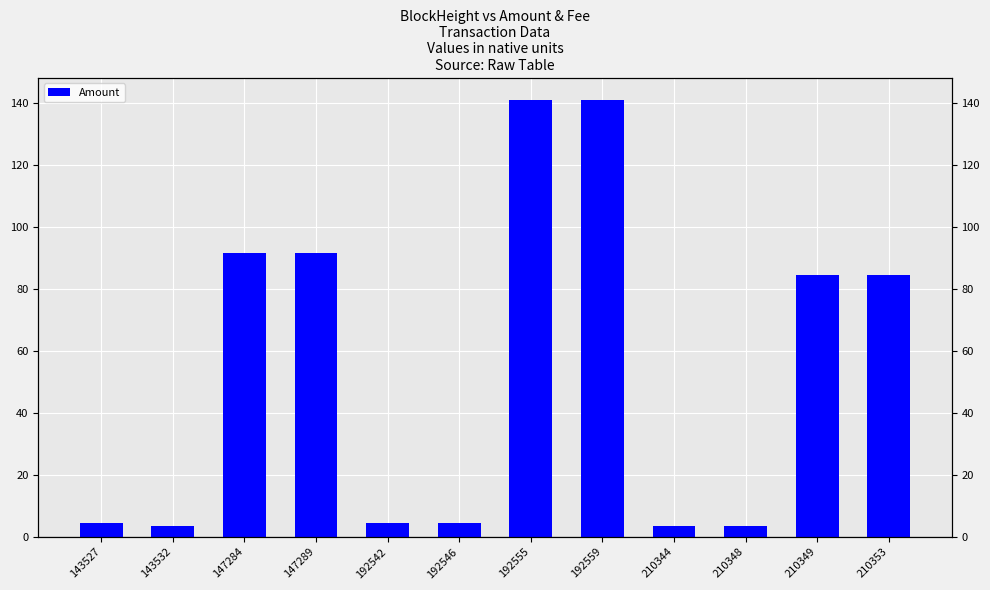

What is the maximum value shown in the chart?

141.0